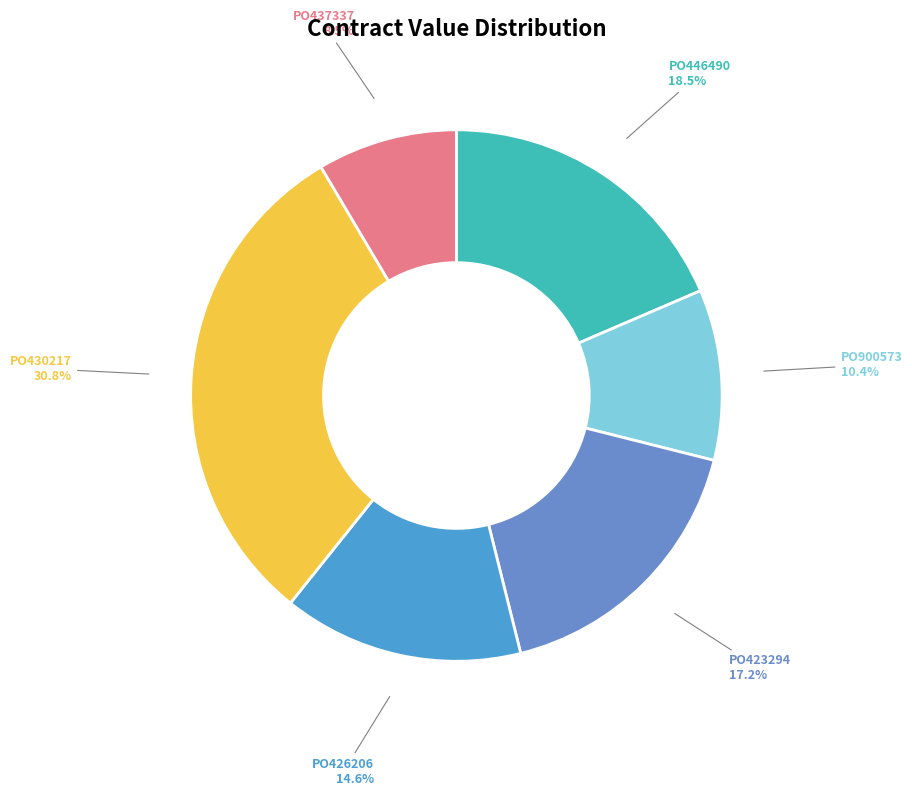

Between PO426206 and PO423294, which is larger?

PO423294